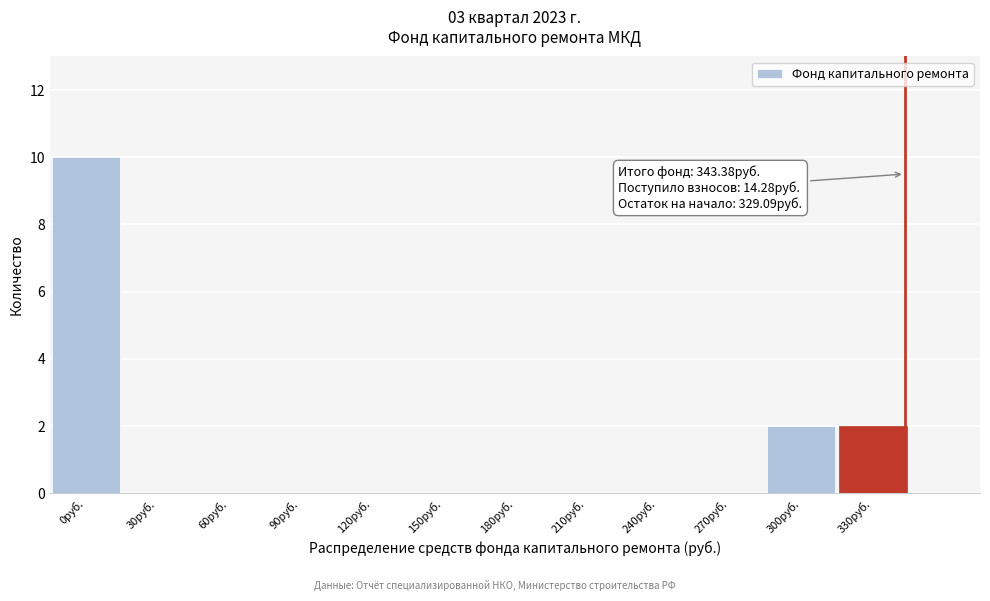

Reading right to left, list all the values displayed in this chart.

330руб.=2	300руб.=2	270руб.=0	240руб.=0	210руб.=0	180руб.=0	150руб.=0	120руб.=0	90руб.=0	60руб.=0	30руб.=0	0руб.=10